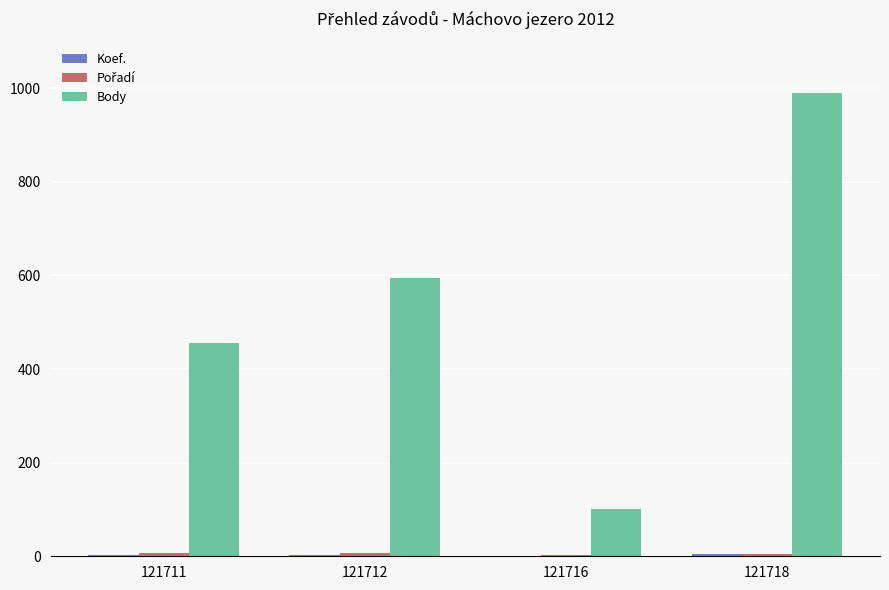

At which label does Body reach its peak?

121718